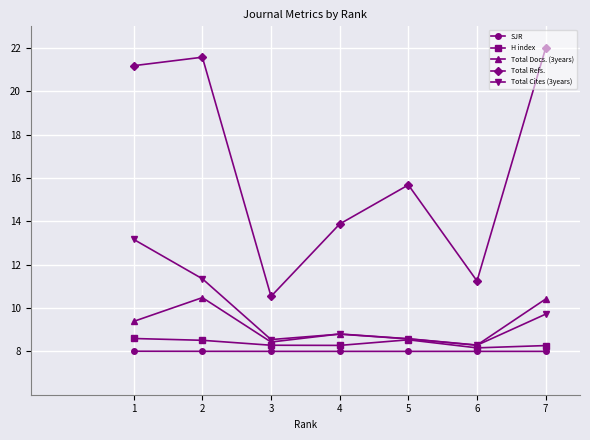

What are all the series names shown in the legend?

SJR, H index, Total Docs. (3years), Total Refs., Total Cites (3years)